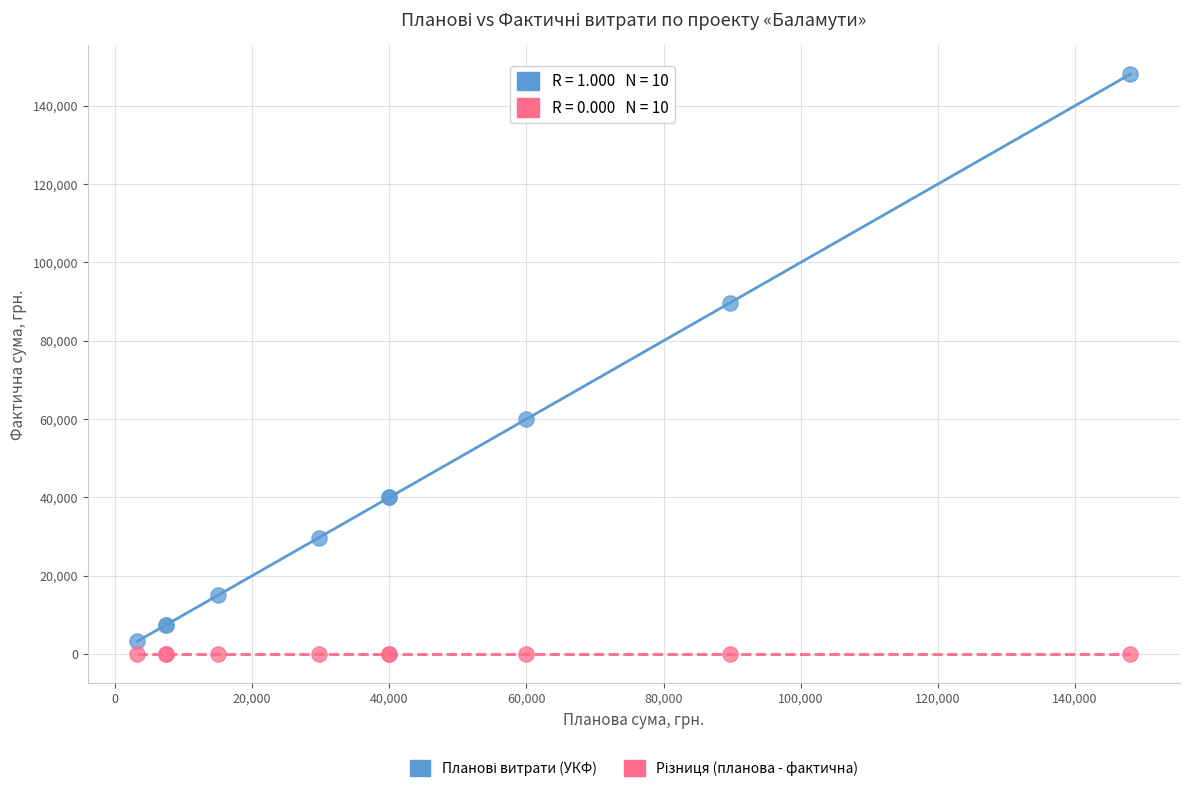

Across all series, what Y value is closest to 74025?

60000